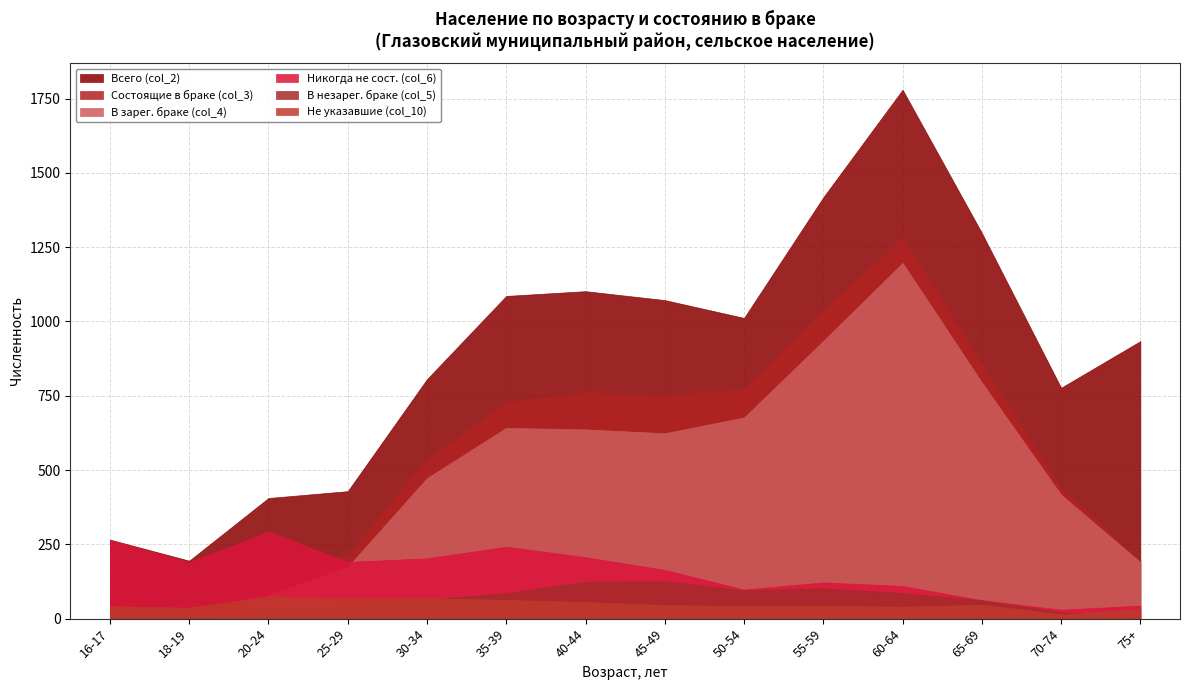

At 55-59, list the series in order from largest to smallest.

Всего (col_2), Состоящие в браке (col_3), В зарег. браке (col_4), Никогда не сост. (col_6), В незарег. браке (col_5), Не указавшие (col_10)